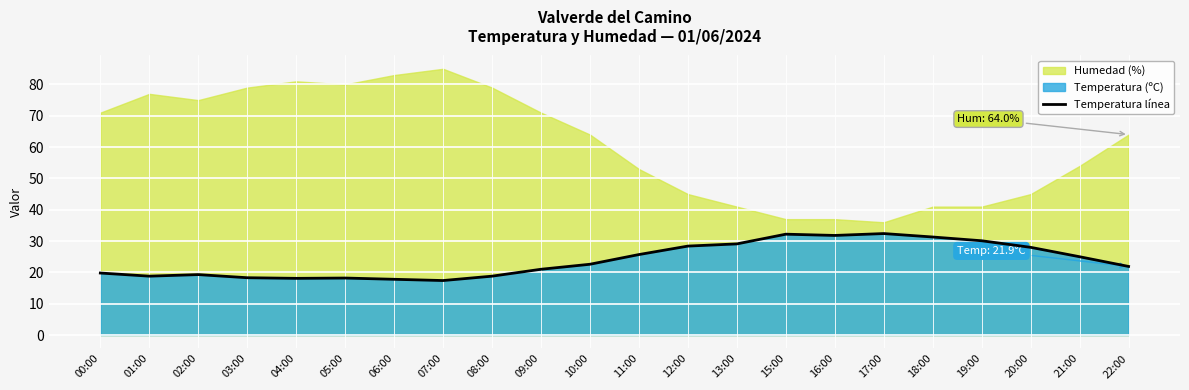

True or false: the data shows 21.9 at 22:00.

True